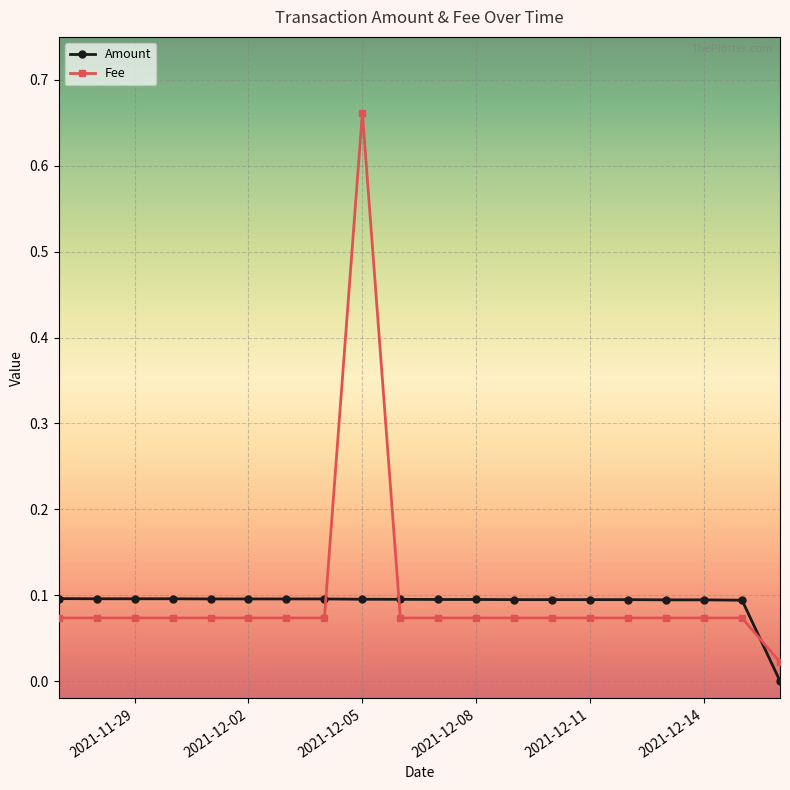

Rank the series by their maximum value, from lowest to highest.

Amount, Fee